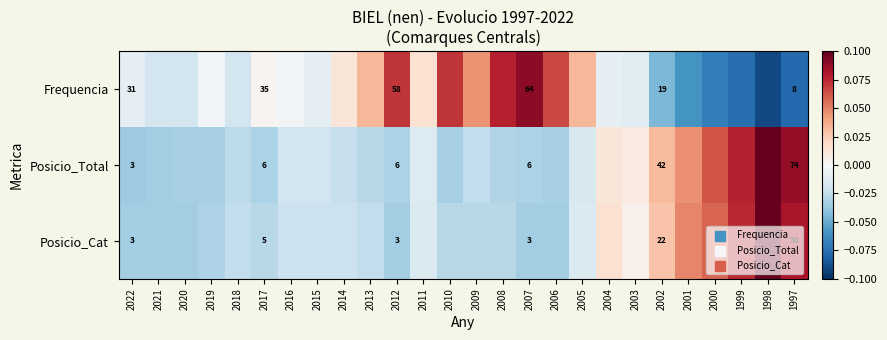

At which label does Posicio_Total reach its peak?

1998